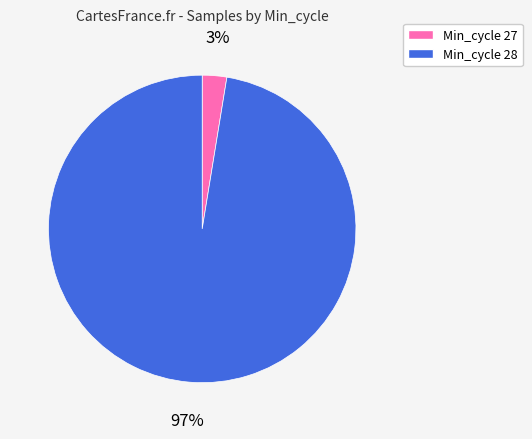

Which has a higher value, Min_cycle 27 or Min_cycle 28?

Min_cycle 28